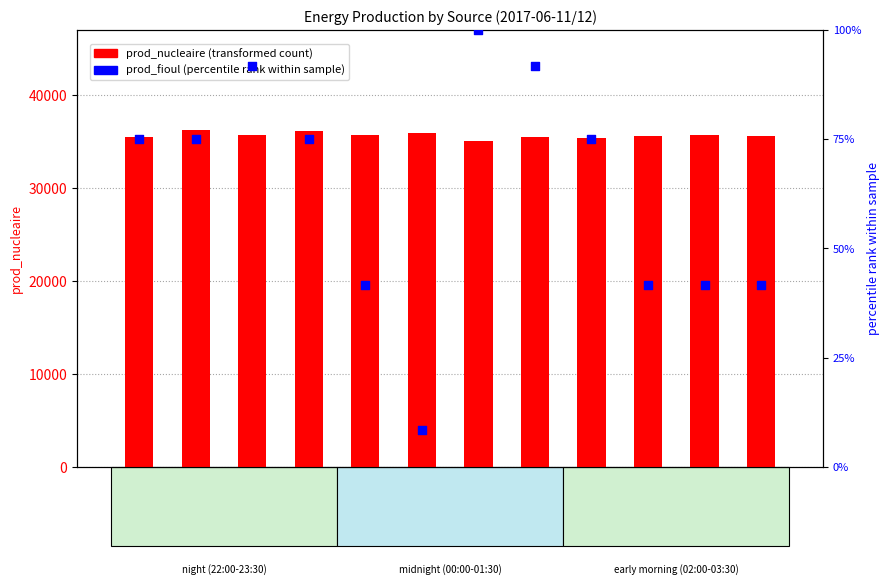

At which category is the sum across all series the highest?

22:30